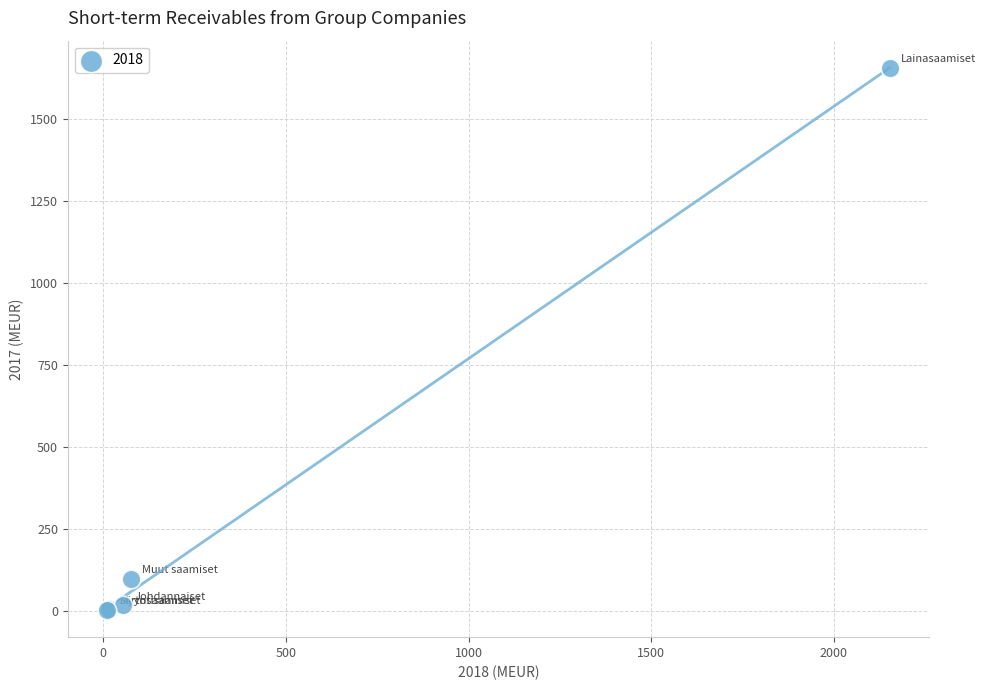

What Y value in the scatter plot is closest to 830?

99